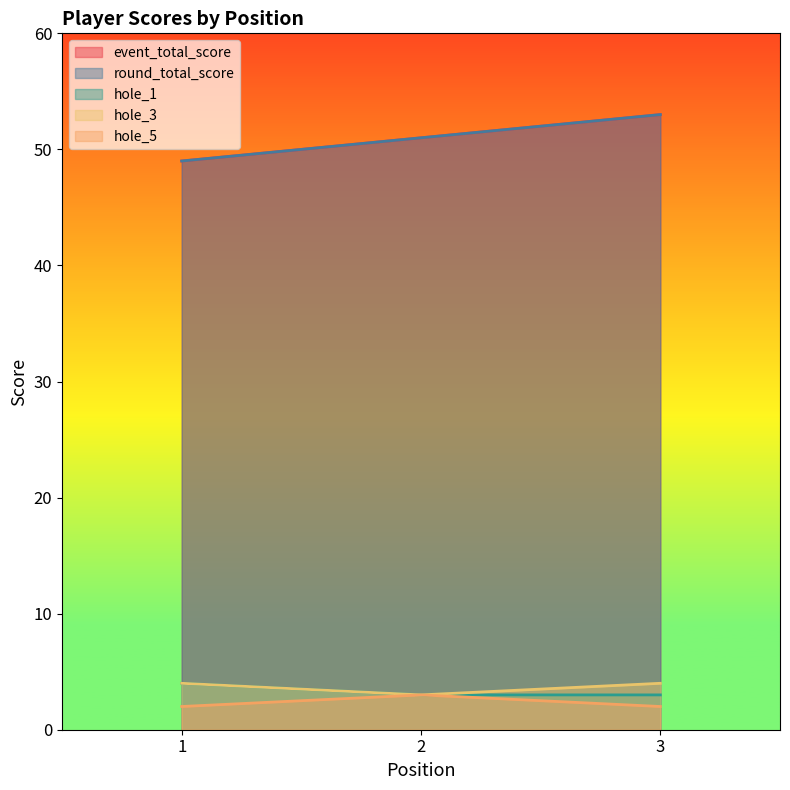

Between 1 and 3, which series saw the biggest shift?

event_total_score